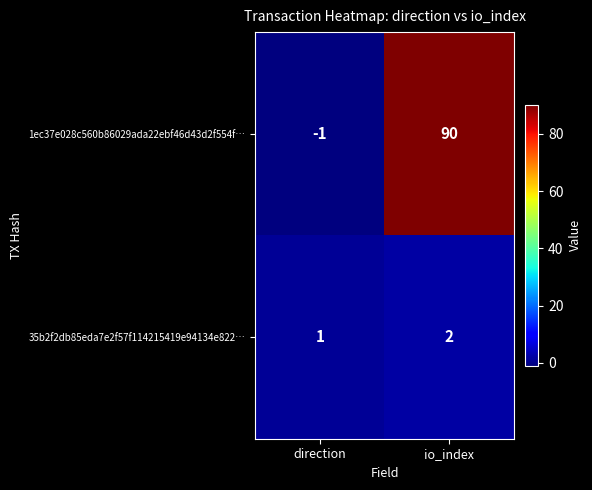

The value of 35b2f2db85eda7e2f57f114215419e94134e822… at io_index is 3. True or false?

False